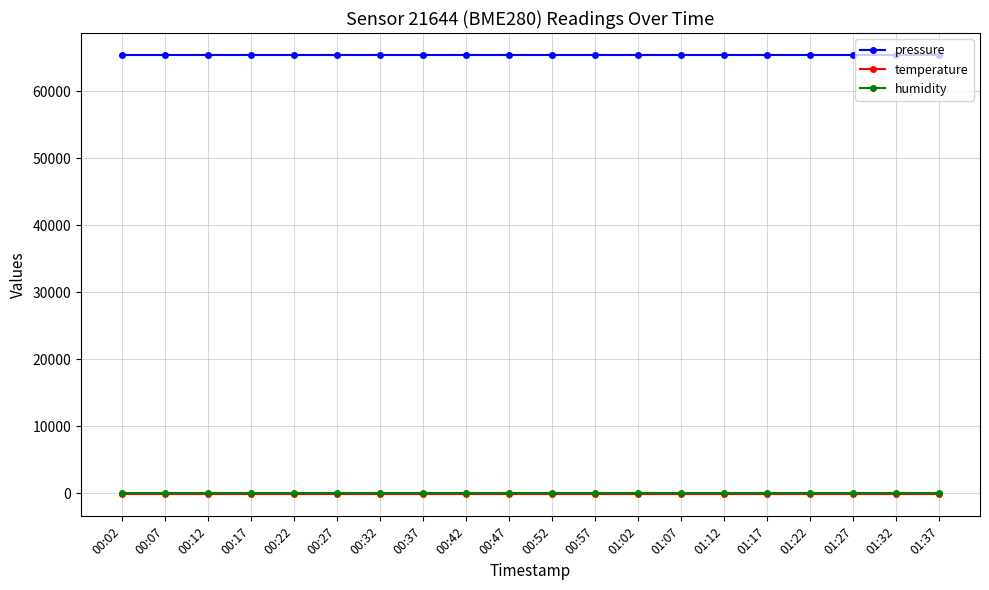

Is the value of pressure at 00:42 greater than the value of temperature at 00:17?

Yes